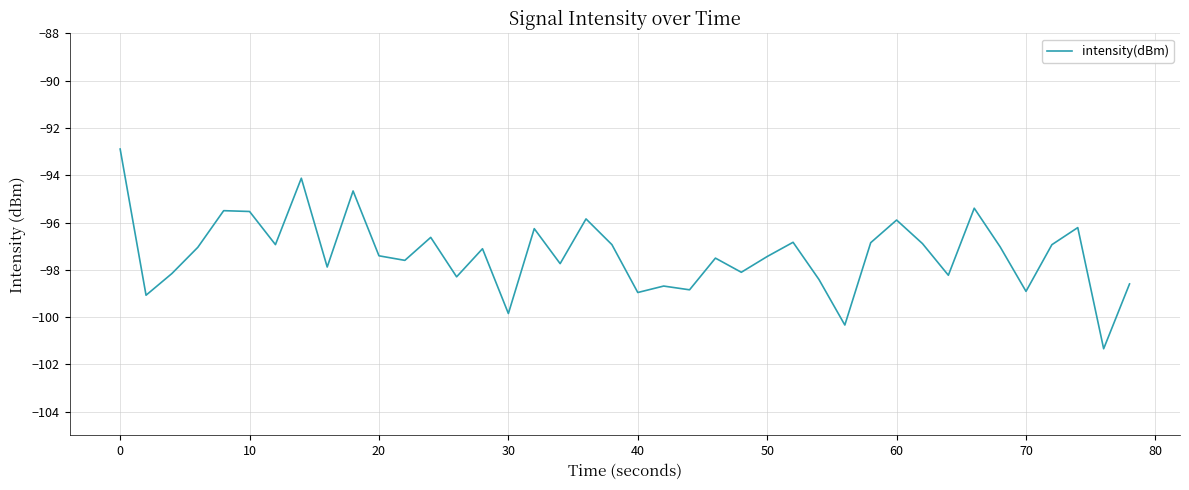

What is the smallest value displayed?

-101.3